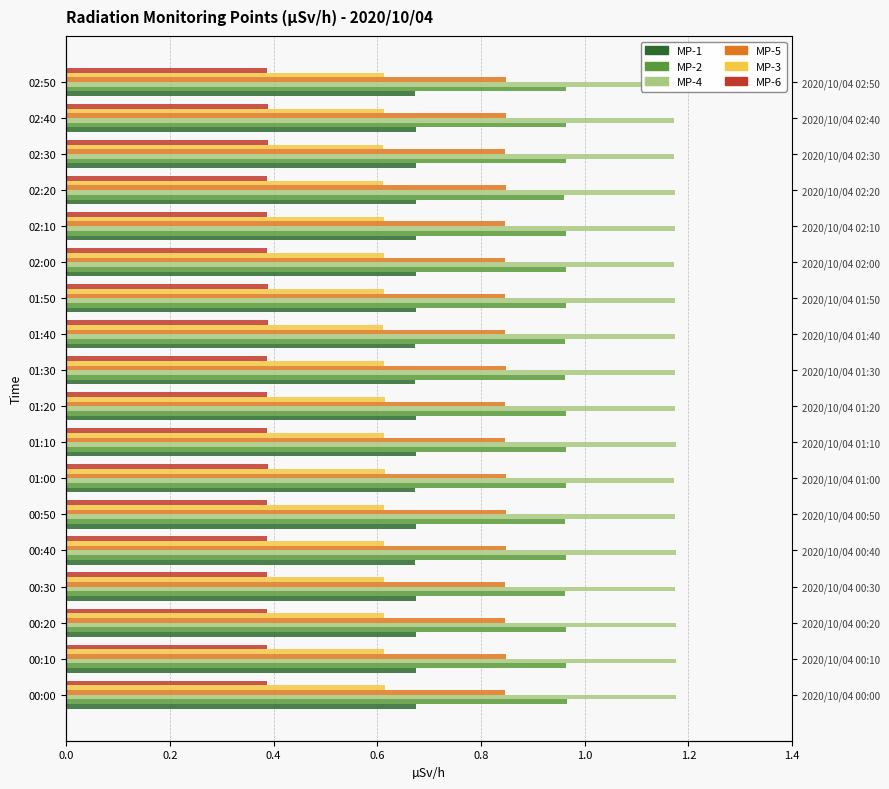

What is the average value of the MP-6 series?

0.4